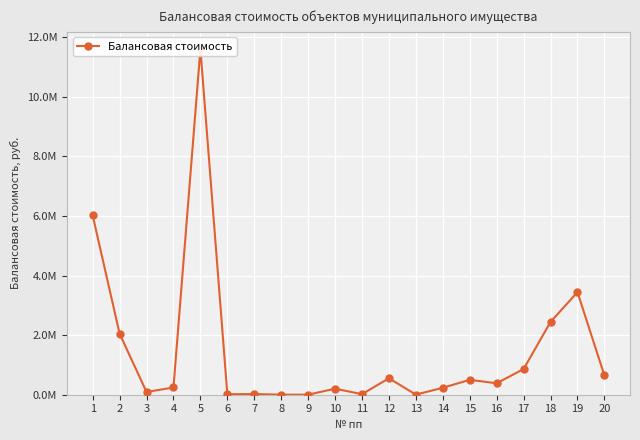

Between 4 and 12, which is larger?

12